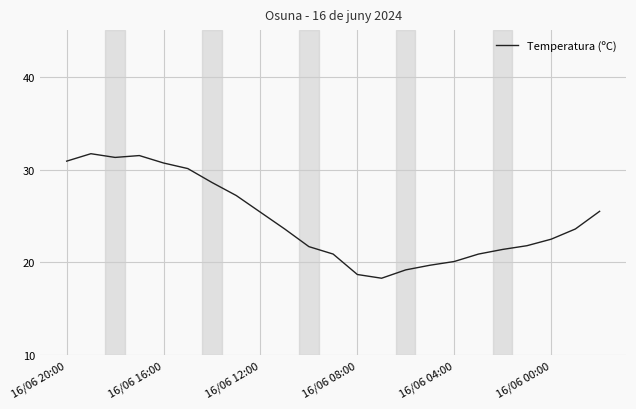

What is the difference between the maximum and minimum values?

13.4